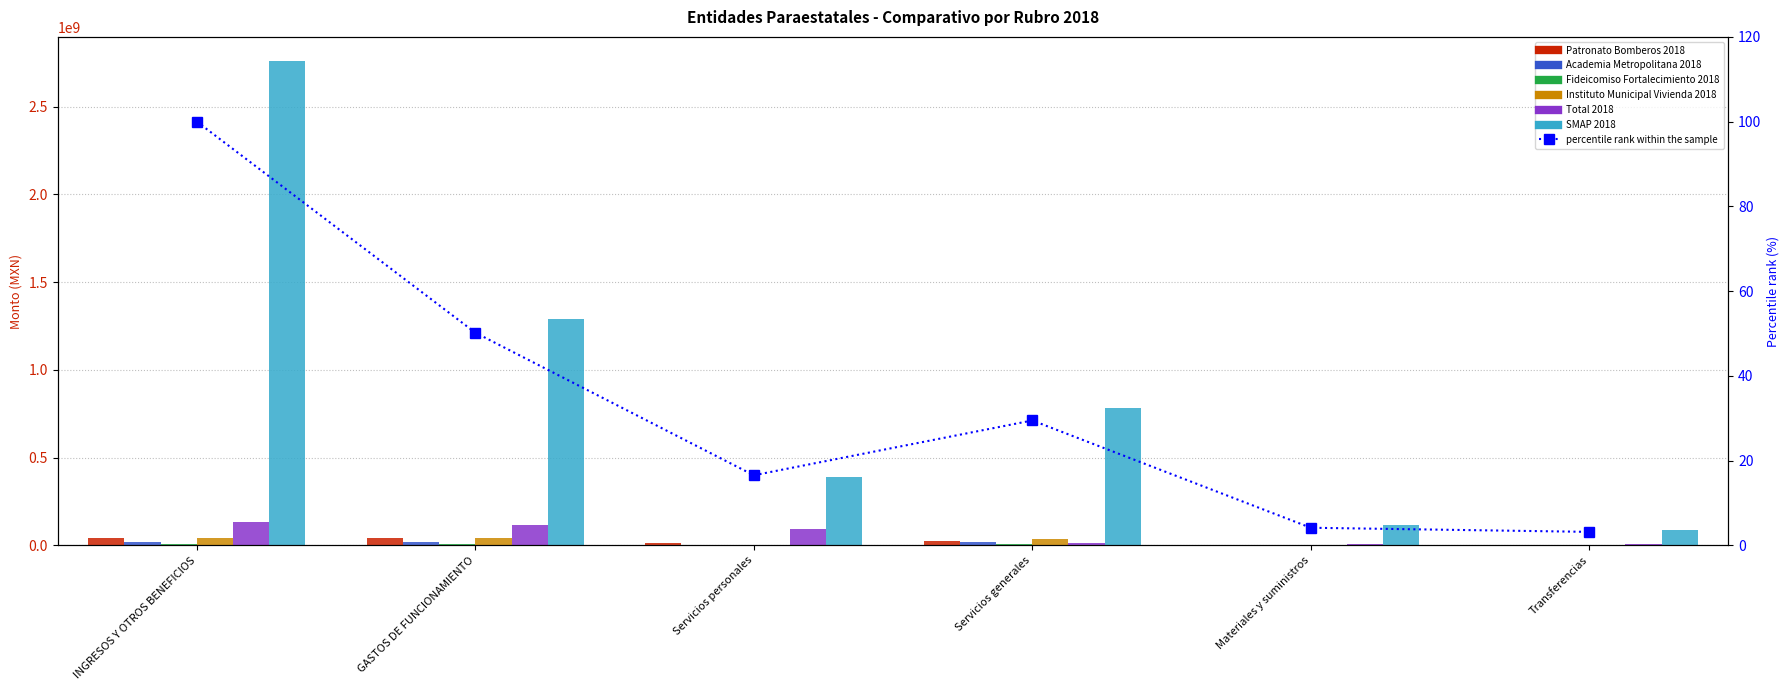

True or false: Academia Metropolitana 2018 has a value of 13268385.6 at Transferencias.

False